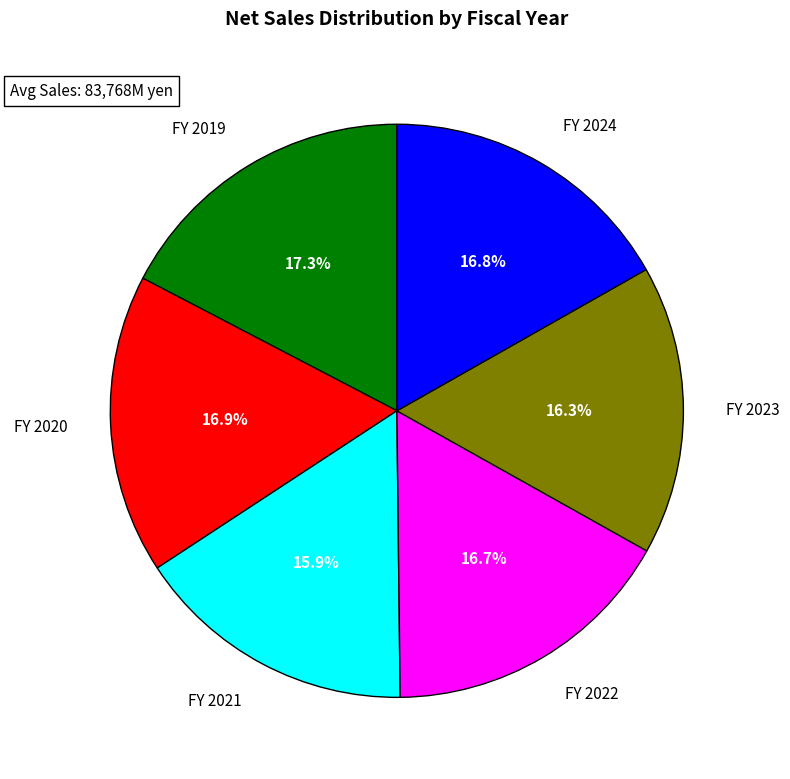

Do FY 2021 and FY 2022 together represent more than half of the pie?

No